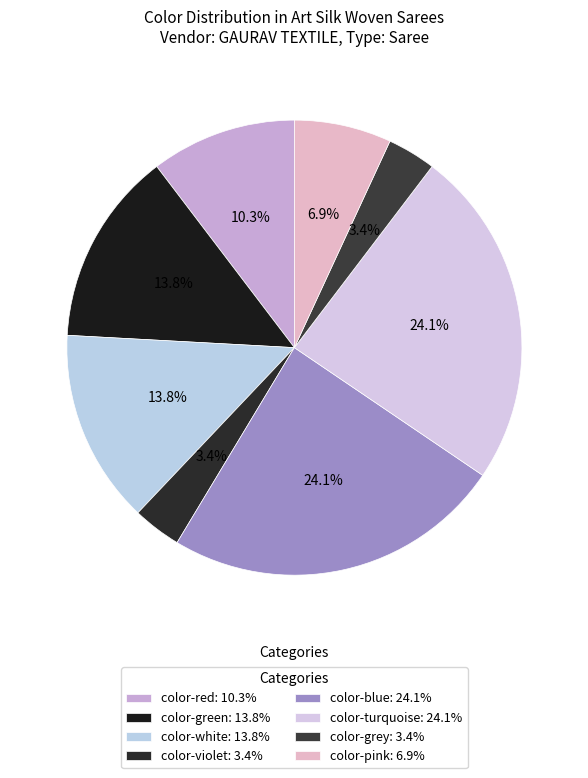

What is the smallest slice in the pie chart?

color-violet